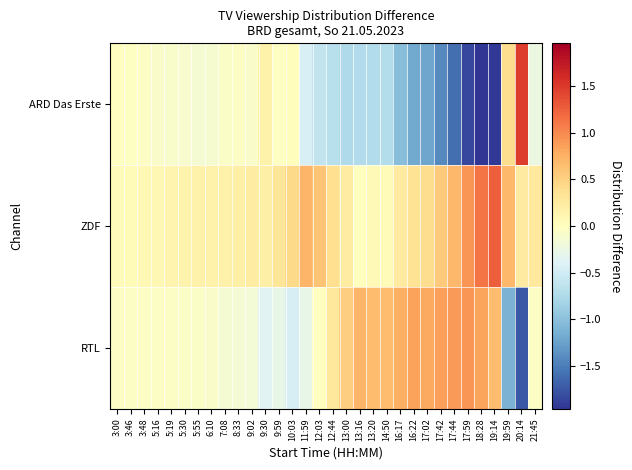

Which series changed the most between 9:30 and 18:28?

ARD Das Erste